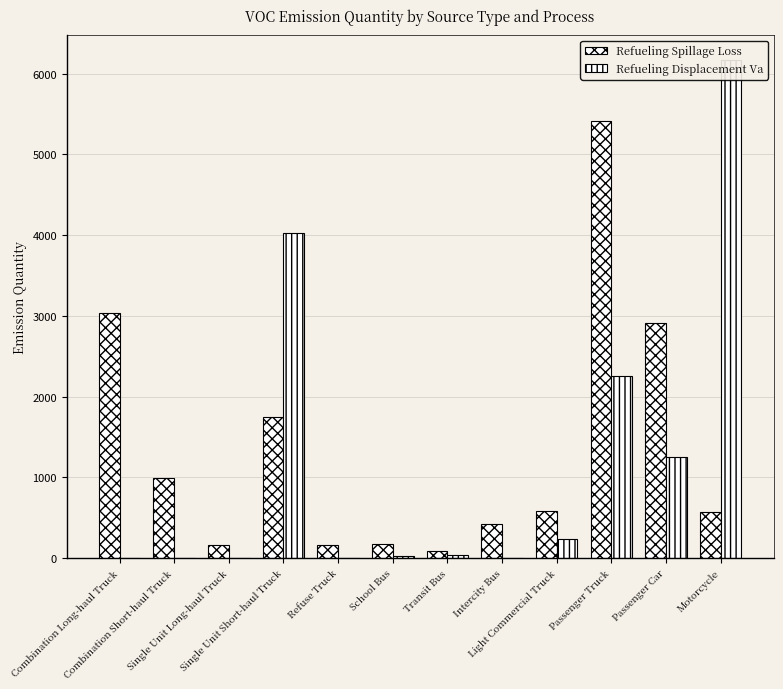

Reading left to right, list all the values displayed in this chart.

Refueling Spillage Loss: 3030.2	990.6	167.2	1752.0	168.9	177.5	87.0	426.4	584.0	5408.2	2916.0	573.2
Refueling Displacement Va: 0.0	0.0	0.0	4032.2	7.0	22.7	35.1	0.0	233.5	2259.5	1247.2	6166.2